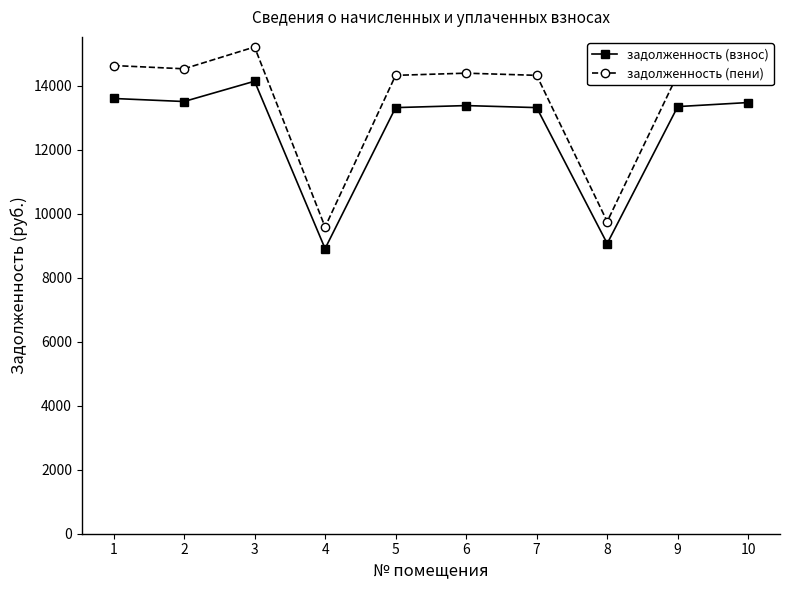

What value does the задолженность (взнос) series have at 9?

13346.1